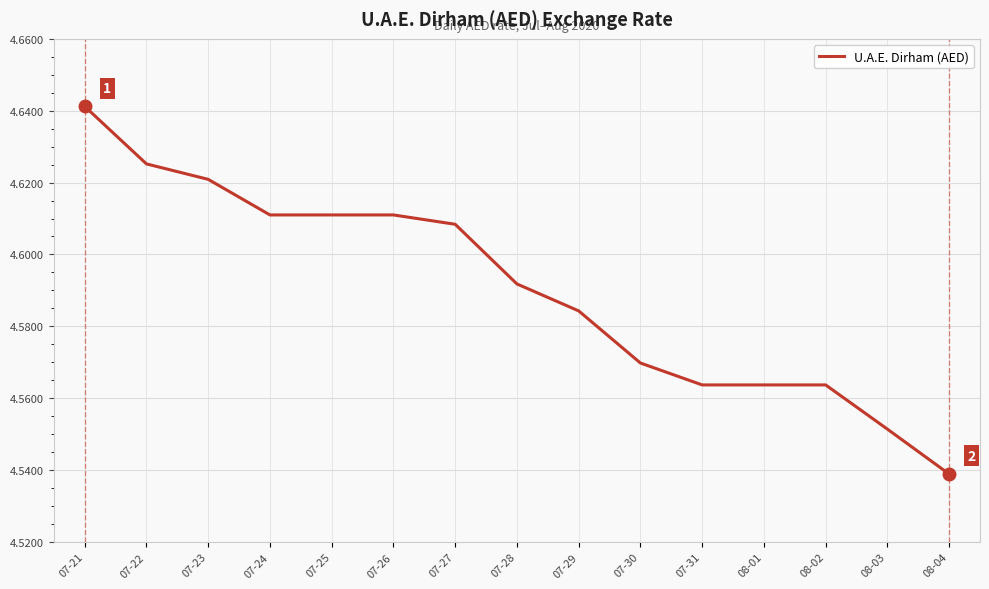

What position from the left is 07-28?

8